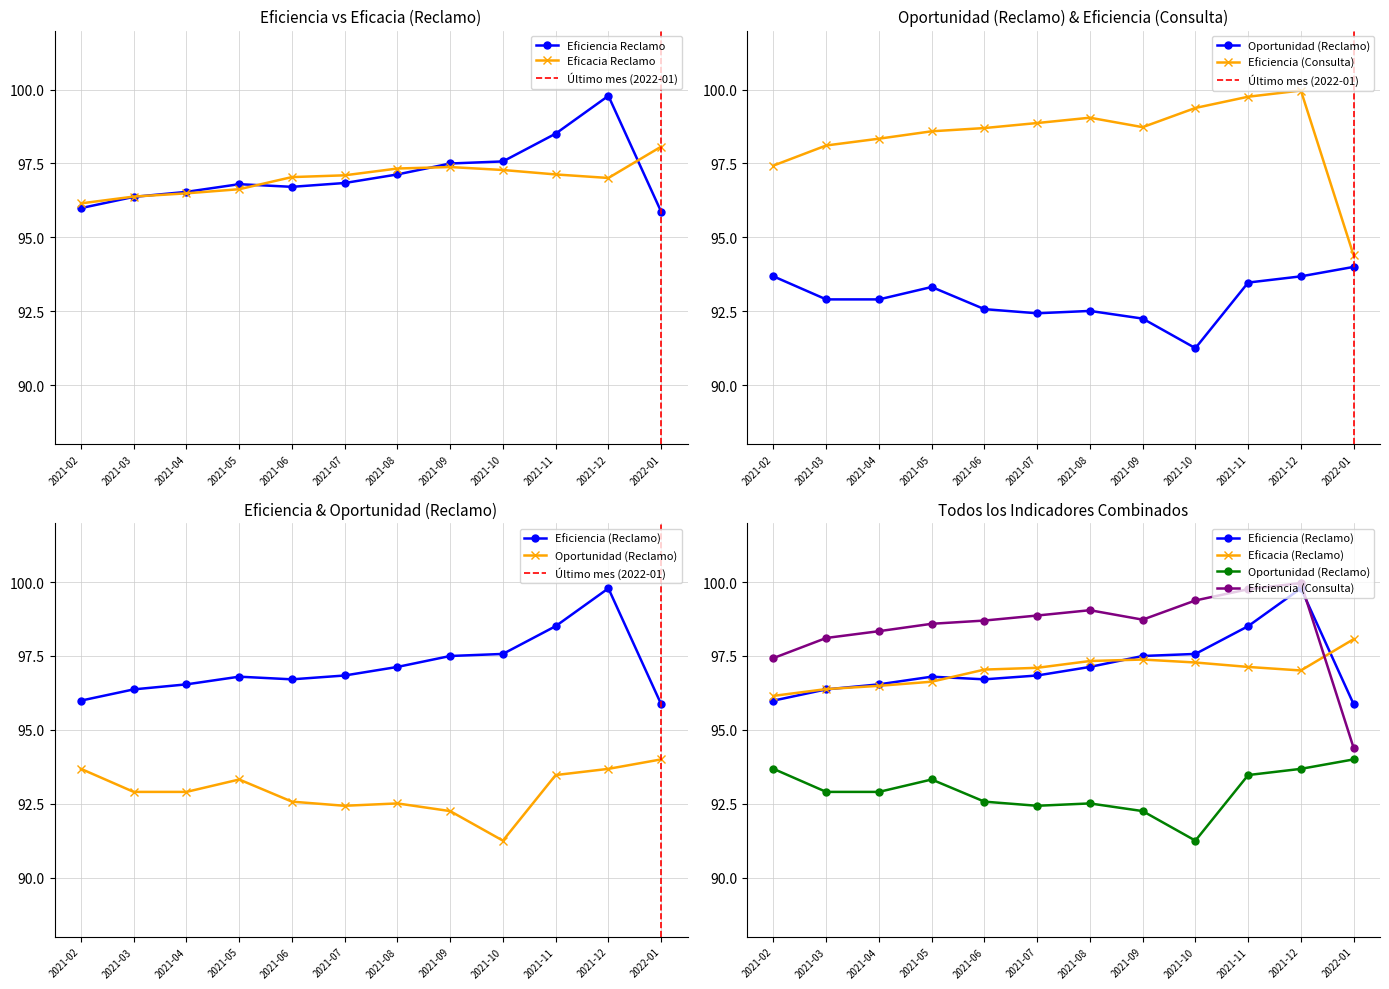

Reading left to right, list all the values displayed in this chart.

Eficiencia (Reclamo): 2021-02=96.0	2021-03=96.4	2021-04=96.5	2021-05=96.8	2021-06=96.7	2021-07=96.8	2021-08=97.1	2021-09=97.5	2021-10=97.6	2021-11=98.5	2021-12=99.8	2022-01=95.9
Eficacia (Reclamo): 2021-02=96.2	2021-03=96.4	2021-04=96.5	2021-05=96.6	2021-06=97.0	2021-07=97.1	2021-08=97.3	2021-09=97.4	2021-10=97.3	2021-11=97.1	2021-12=97.0	2022-01=98.1
Oportunidad (Reclamo): 2021-02=93.7	2021-03=92.9	2021-04=92.9	2021-05=93.3	2021-06=92.6	2021-07=92.4	2021-08=92.5	2021-09=92.2	2021-10=91.2	2021-11=93.5	2021-12=93.7	2022-01=94.0
Eficiencia (Consulta): 2021-02=97.4	2021-03=98.1	2021-04=98.3	2021-05=98.6	2021-06=98.7	2021-07=98.9	2021-08=99.0	2021-09=98.7	2021-10=99.4	2021-11=99.8	2021-12=100.0	2022-01=94.4